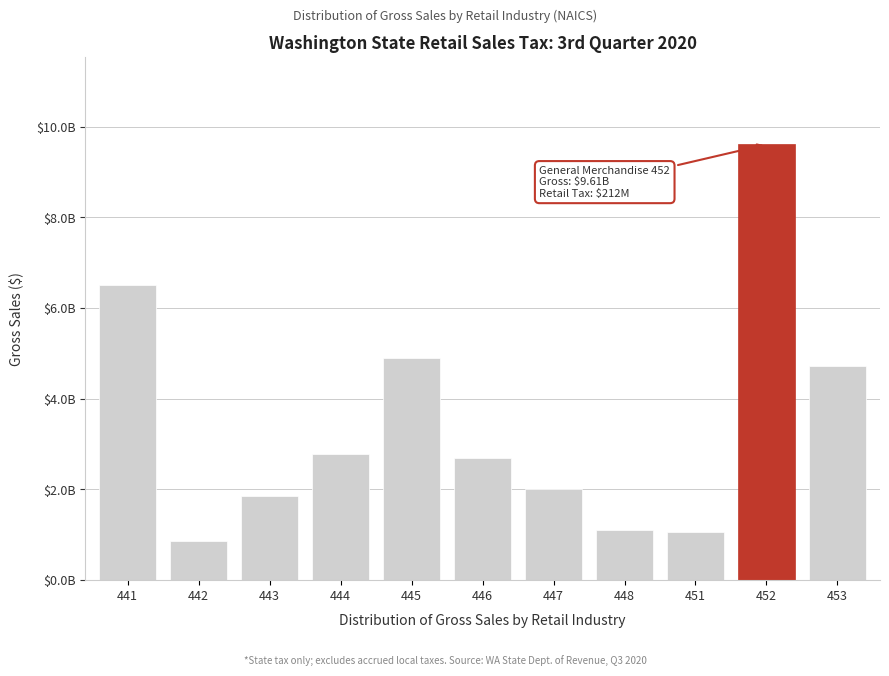

Does the chart contain any negative values?

No